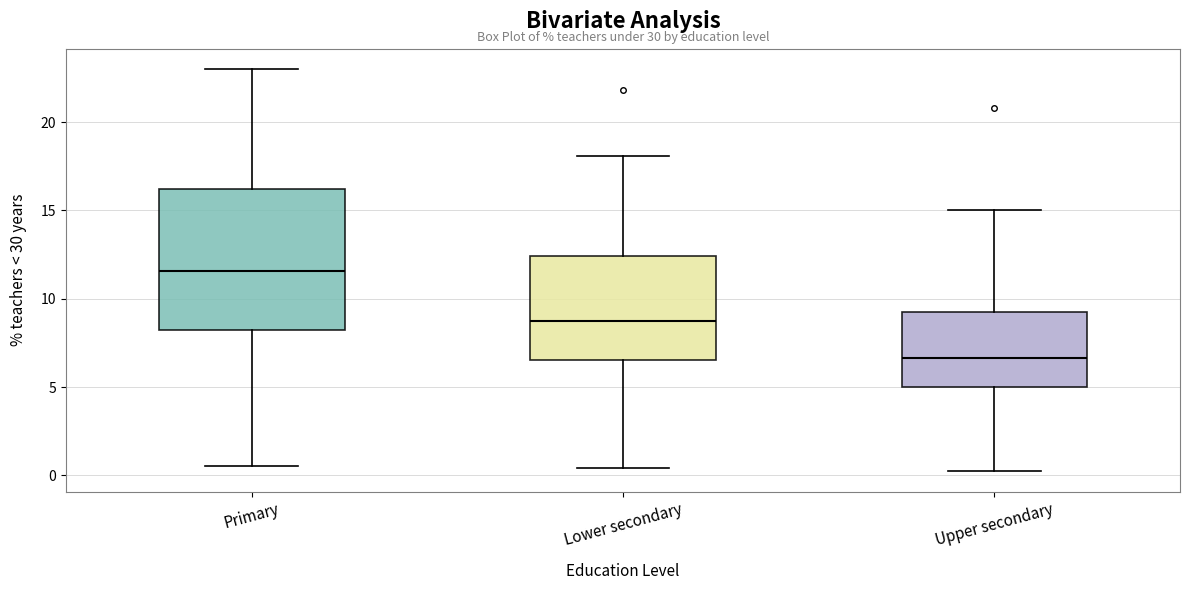

Reading left to right, transcribe this box plot: for each box, give where its median line is, the range the box spans, and where its two whiskers end, as read against the y-axis. The values are not printed on the chart, so give them approximately, as read against the axis.

Primary: median 11.5, box 8.0 to 16.0, whiskers 0.5 to 23.0
Lower secondary: median 8.5, box 6.5 to 12.5, whiskers 0.5 to 18.0
Upper secondary: median 6.5, box 5.0 to 9.0, whiskers 0.0 to 15.0